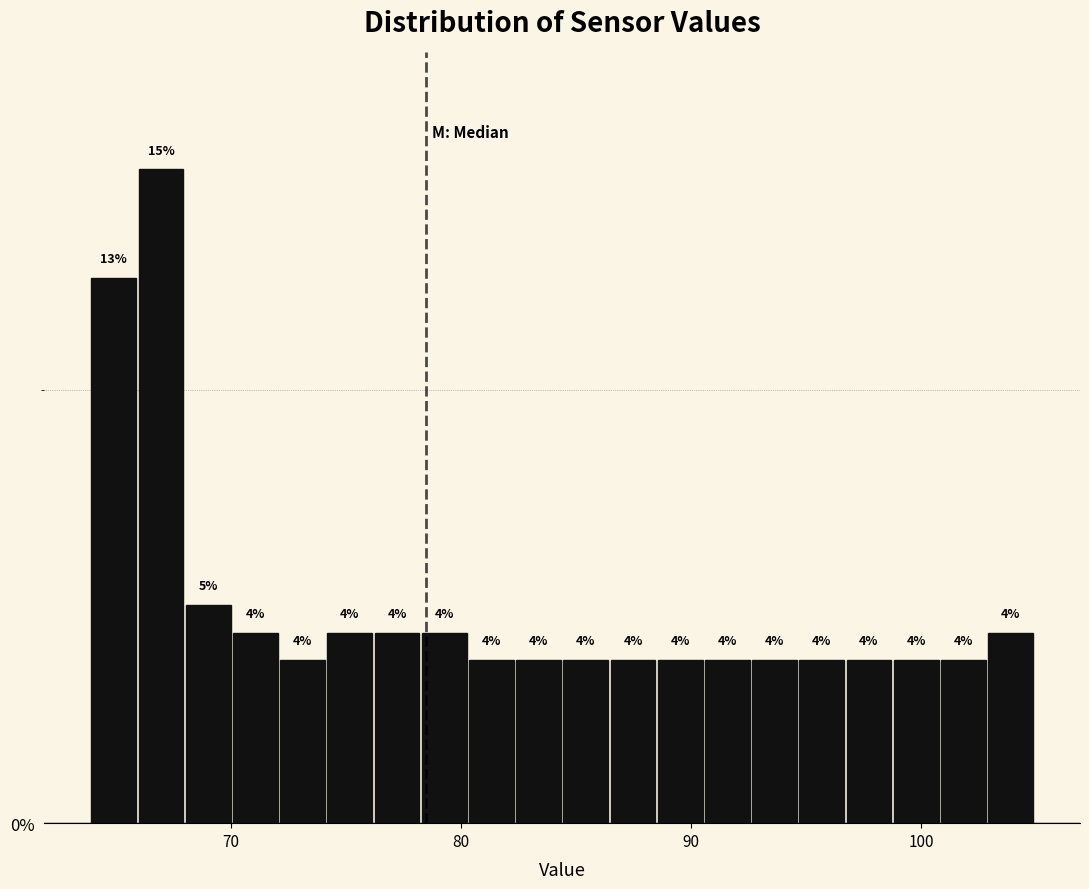

Around what value on the x-axis is the tallest bar? Give the approximate position of its centre, as read against the axis.

67